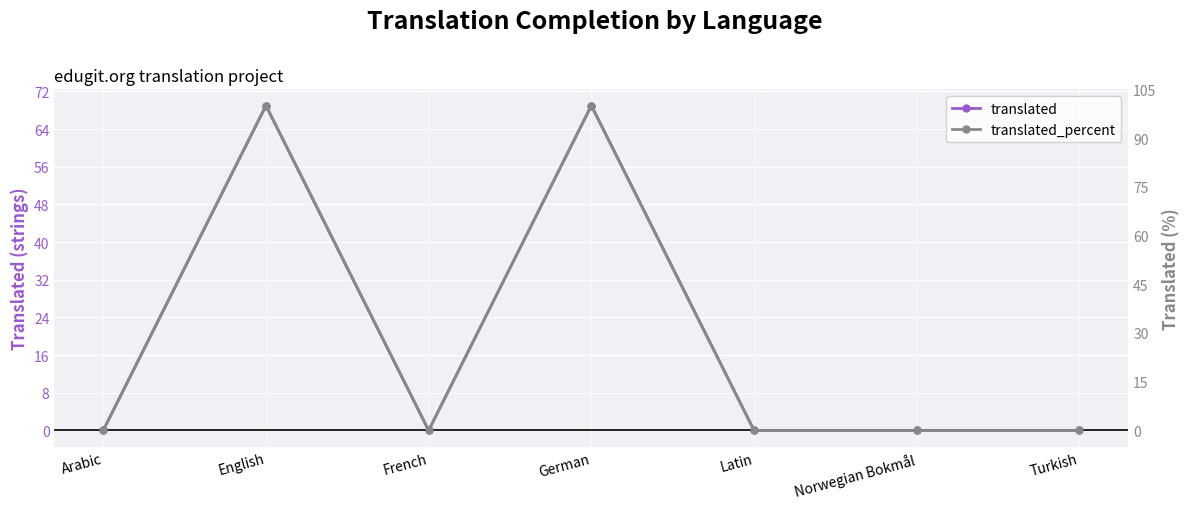

Where is the first local minimum for translated?

French